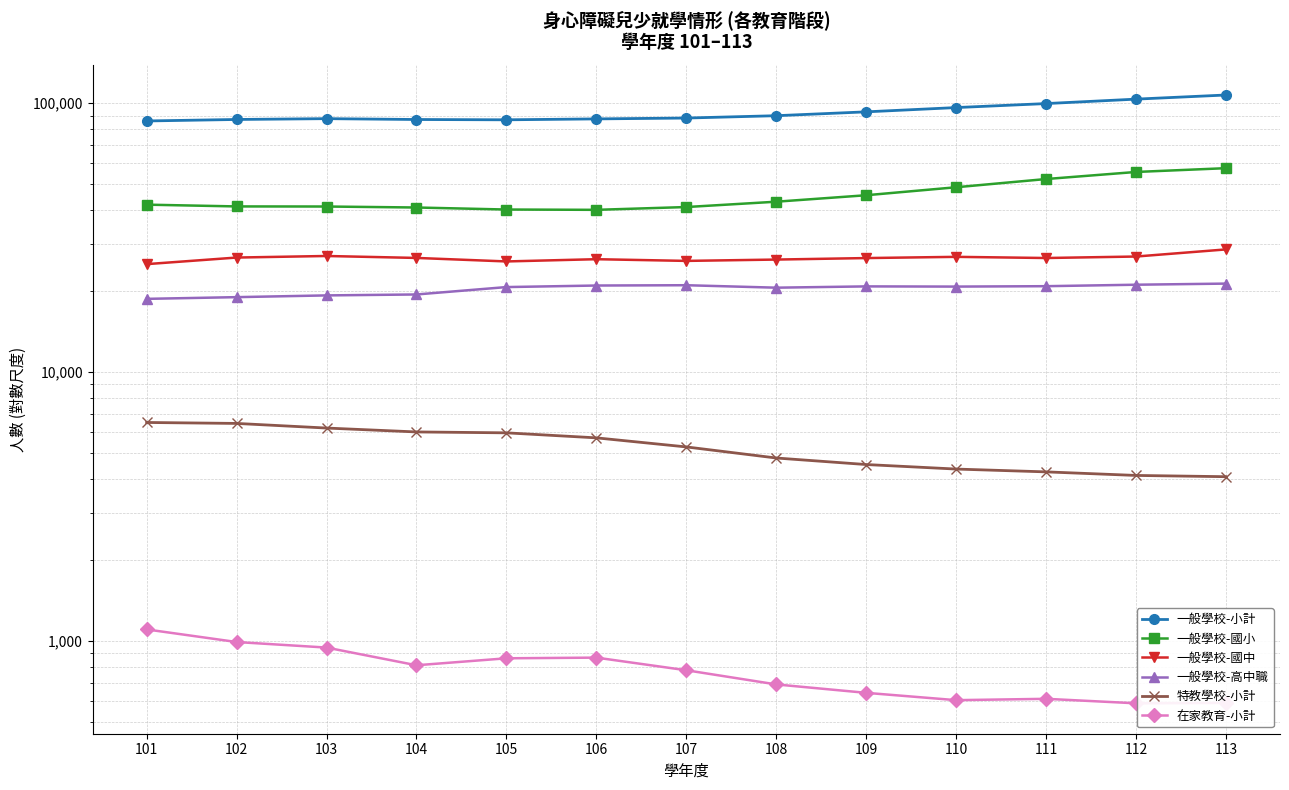

What is the difference between the maximum and minimum values in the 一般學校-高中職 series?

2614